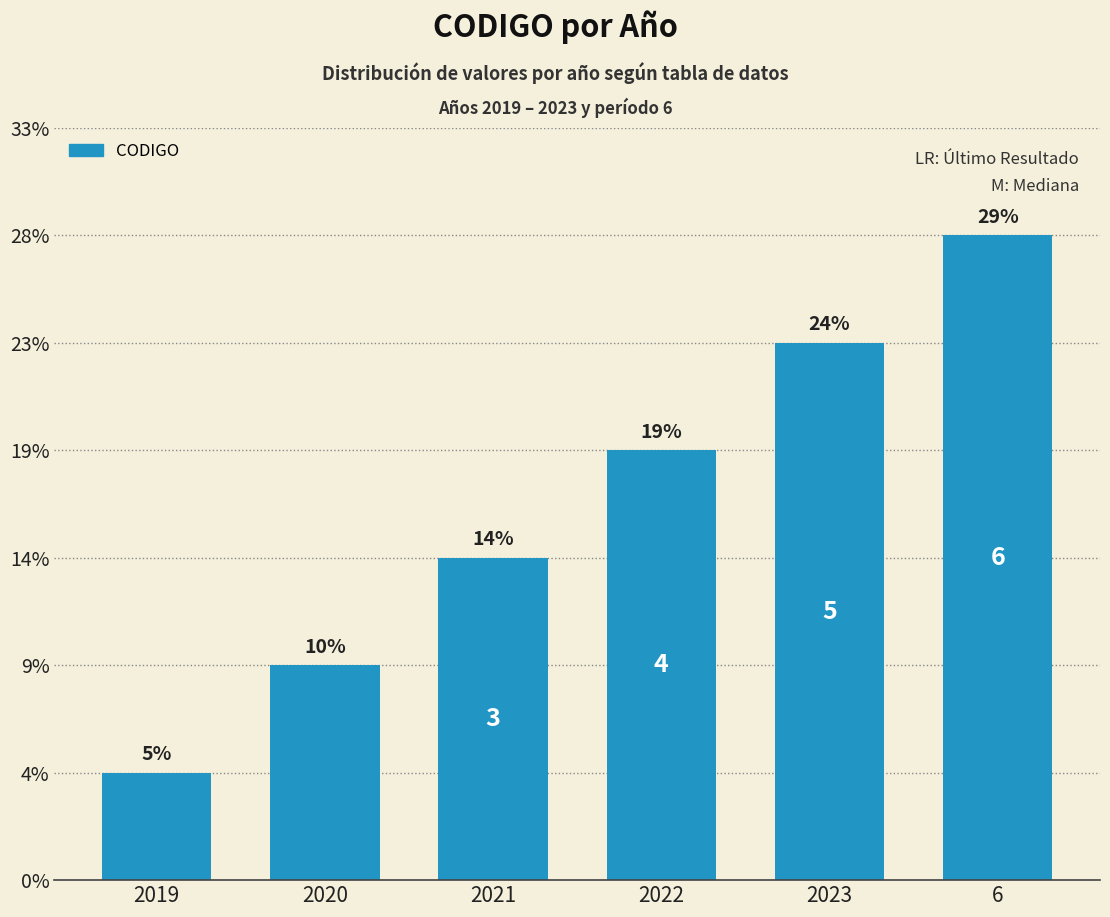

Are the bars horizontal?

No